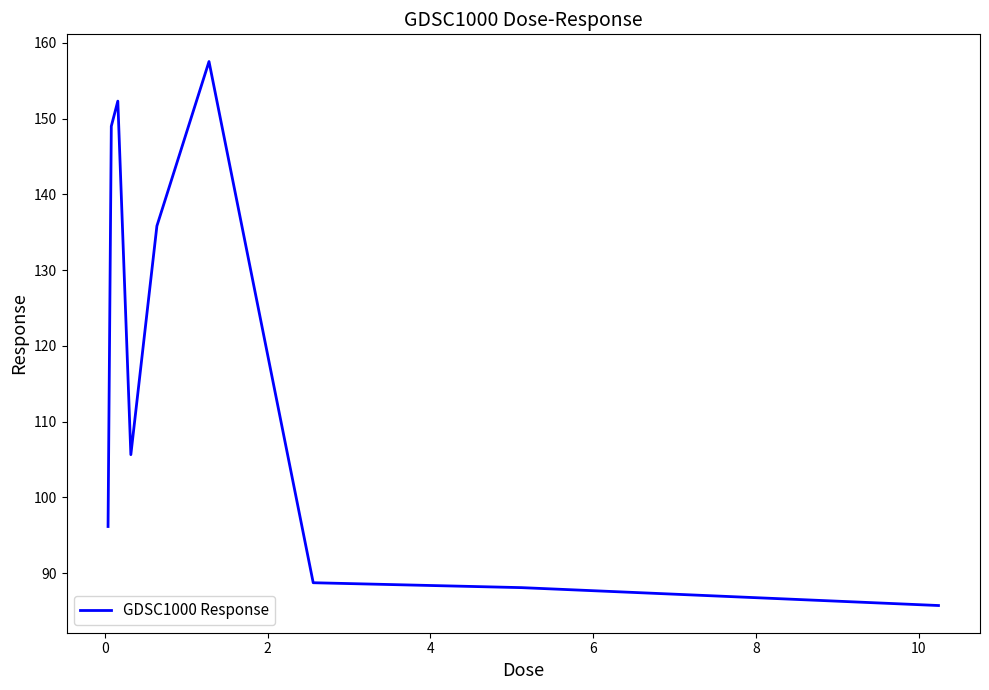

What is the maximum value shown in the chart?

157.5